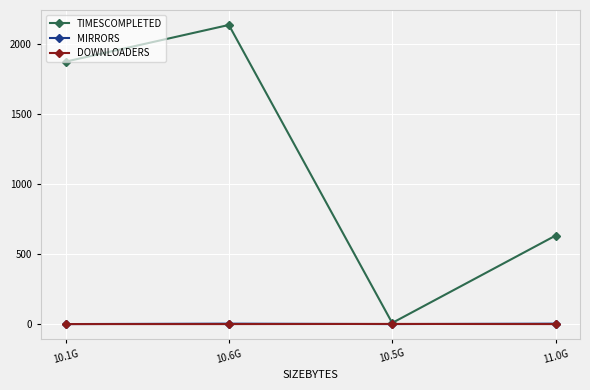

After their last crossing, which series has the higher values: DOWNLOADERS or MIRRORS?

MIRRORS